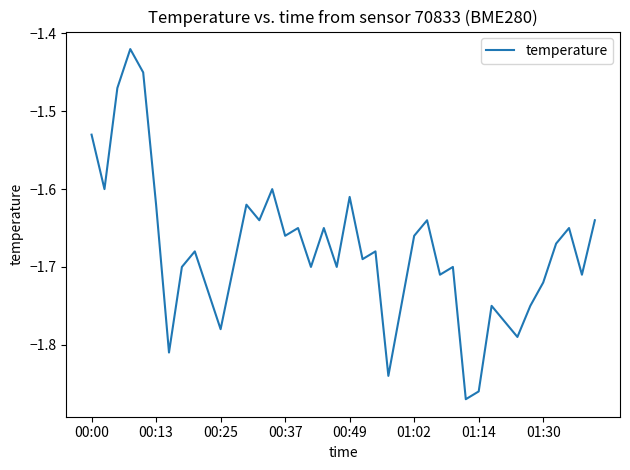

What is the difference between the maximum and minimum values?

0.5